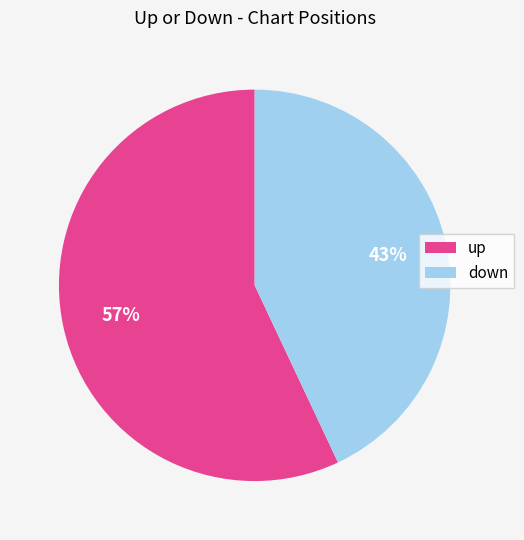

What is the ratio of the value at down to the value at up?

0.8